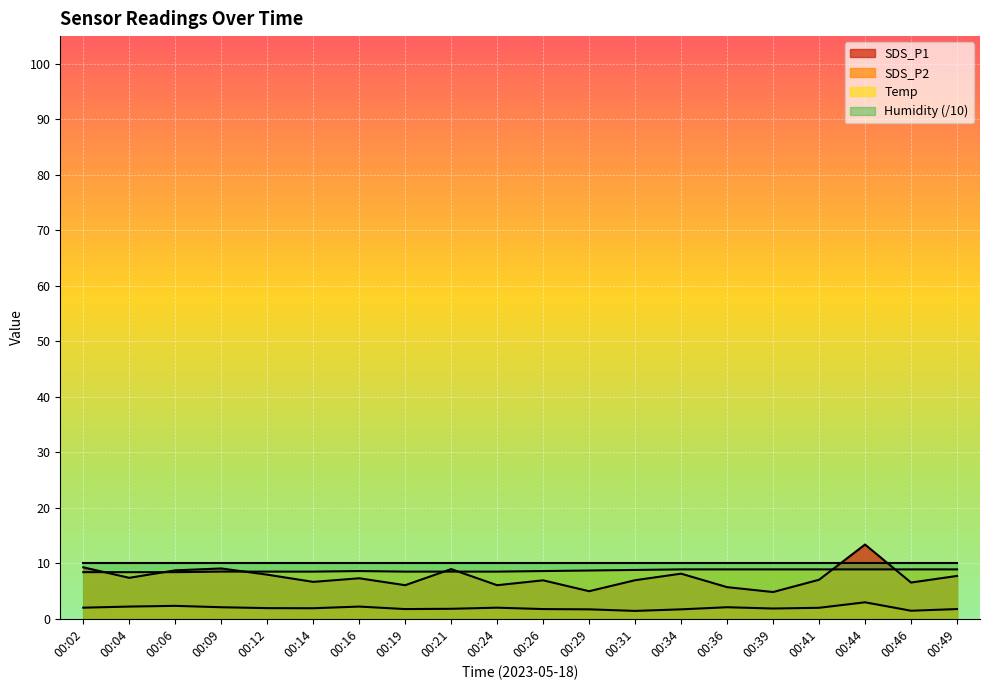

Where is Temp nearest to the value 8?

00:02